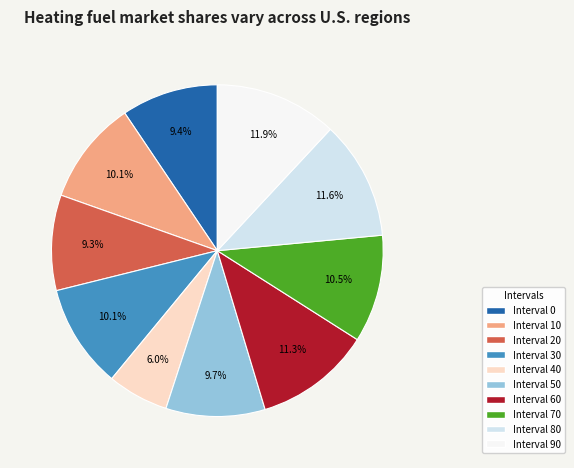

Does Interval 90 represent more than half of the total?

No